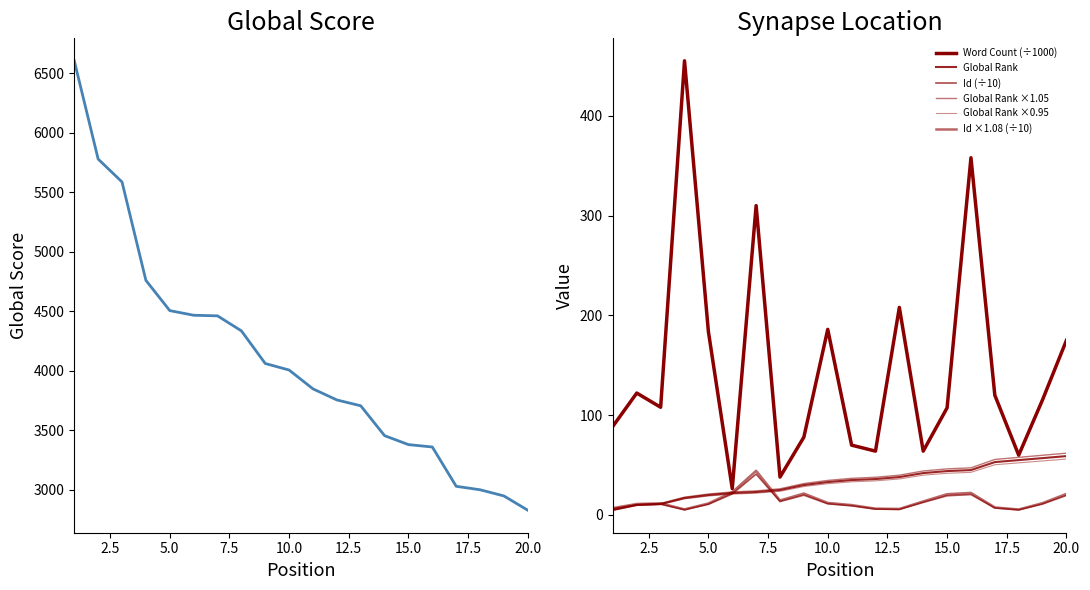

Does the chart have visible grid lines?

No